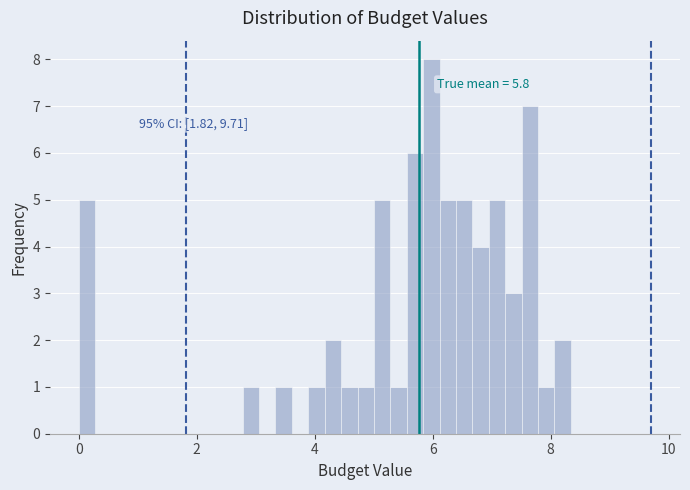

Around what value on the x-axis is the tallest bar? Give the approximate position of its centre, as read against the axis.

6.0